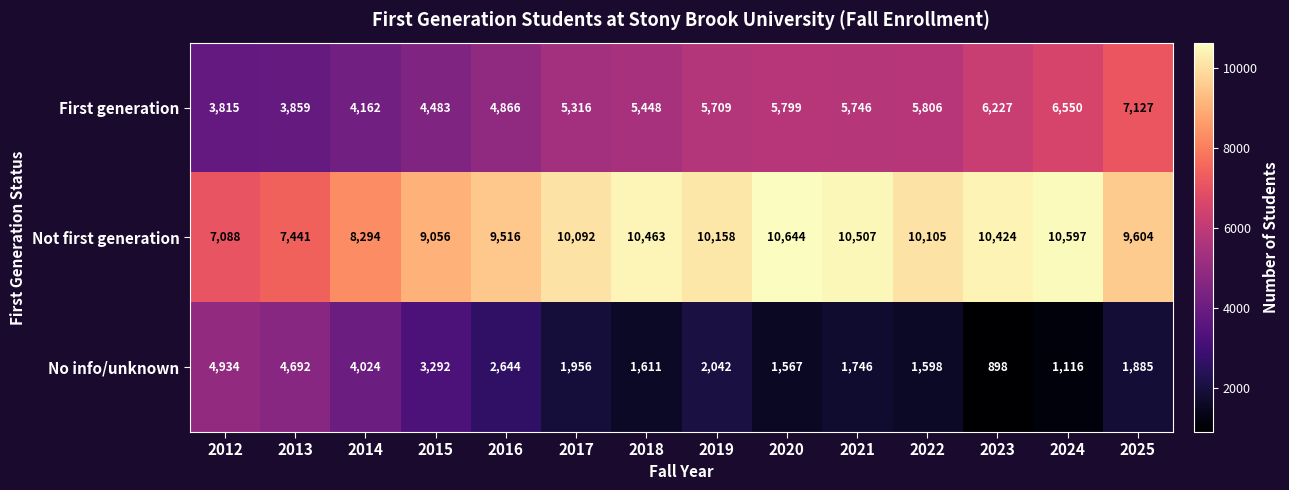

Count the number of data series in this chart.

3